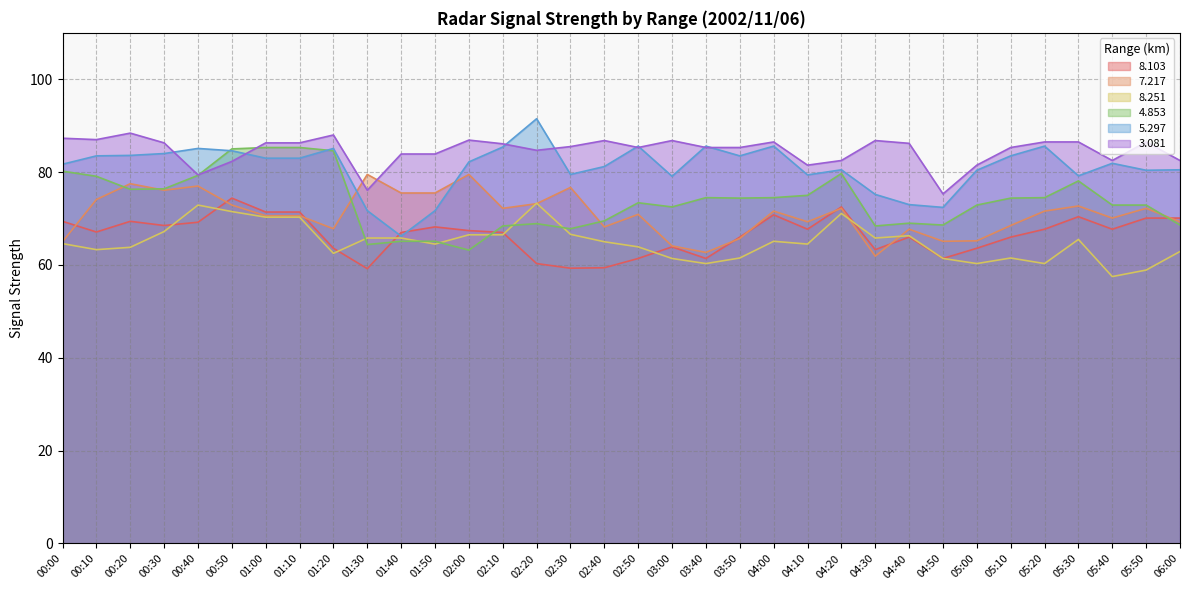

Where is 7.217 nearest to the value 70?

05:40